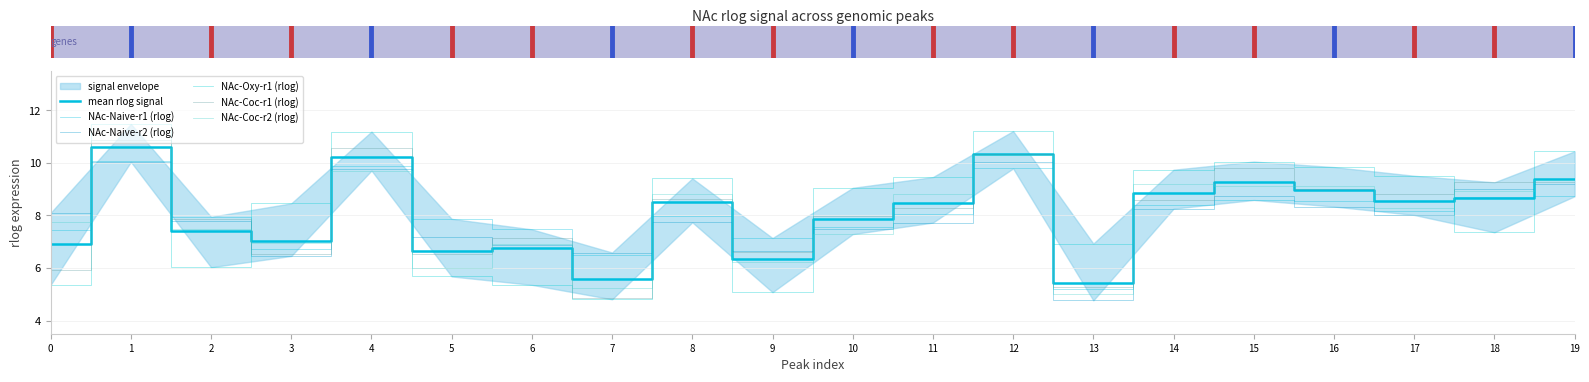

At how many categories does at least one series exceed 9?

12